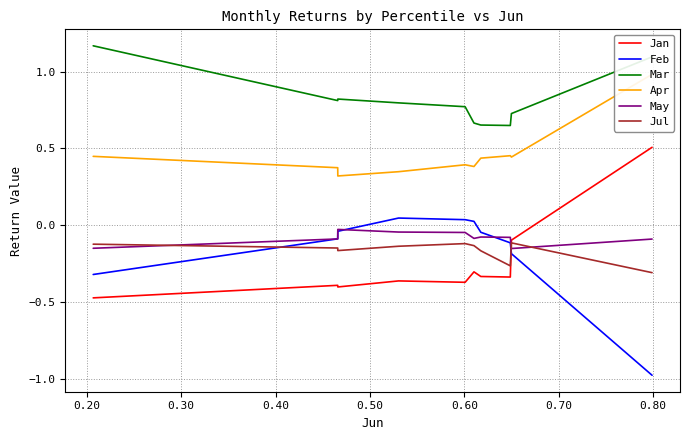

How many lines are shown in the chart?

6